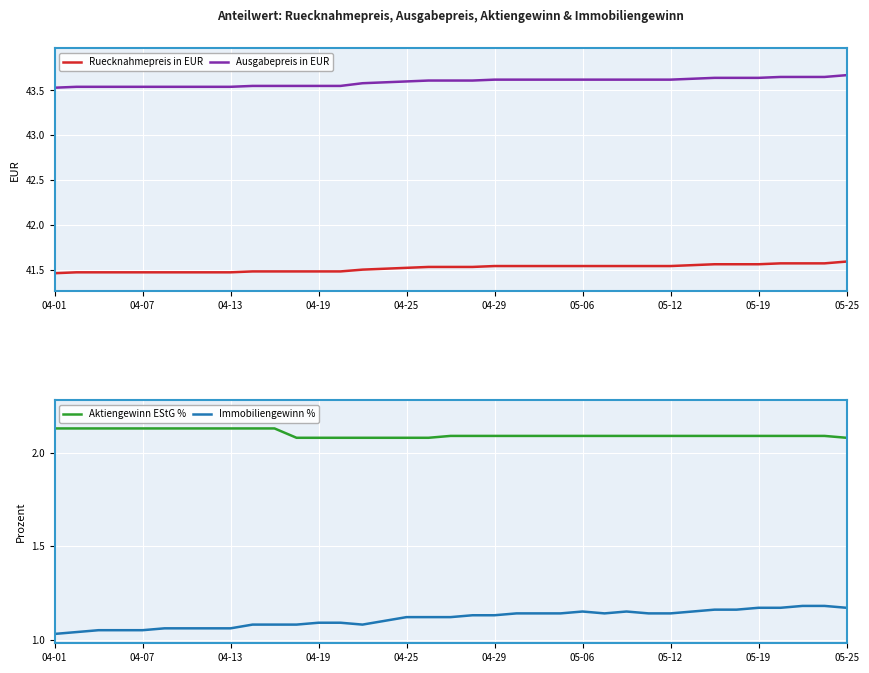

What is the difference between the maximum and minimum values in the Immobiliengewinn % series?

0.1